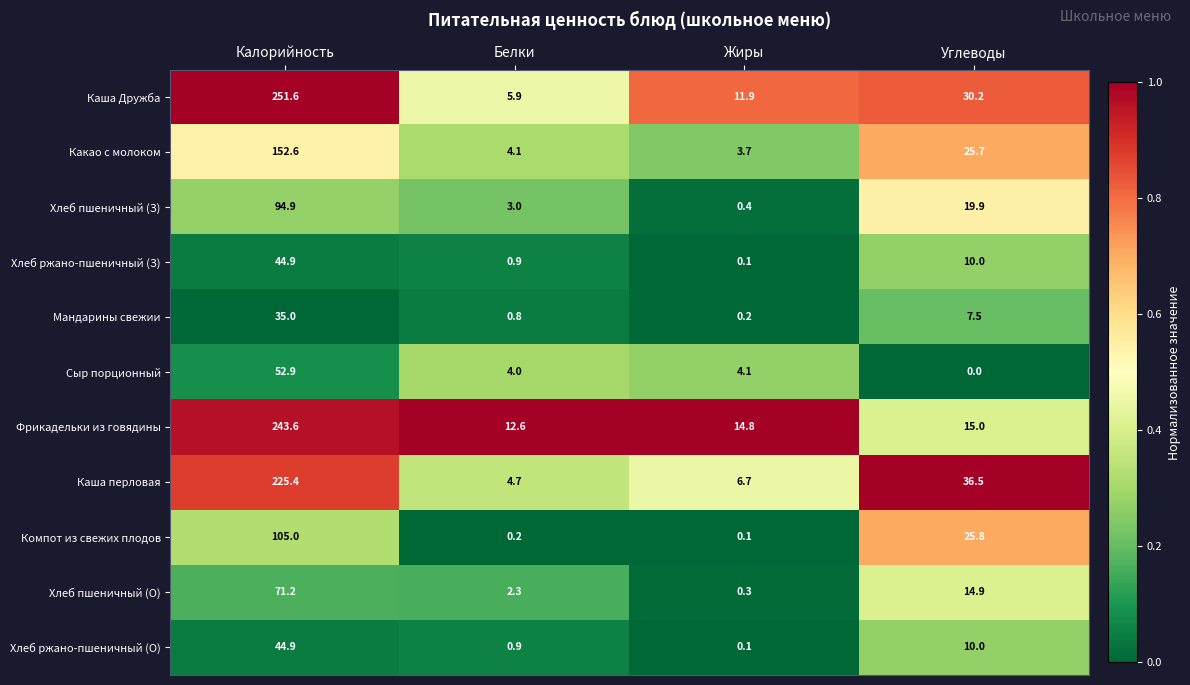

At which category is the sum across all series the highest?

Калорийность